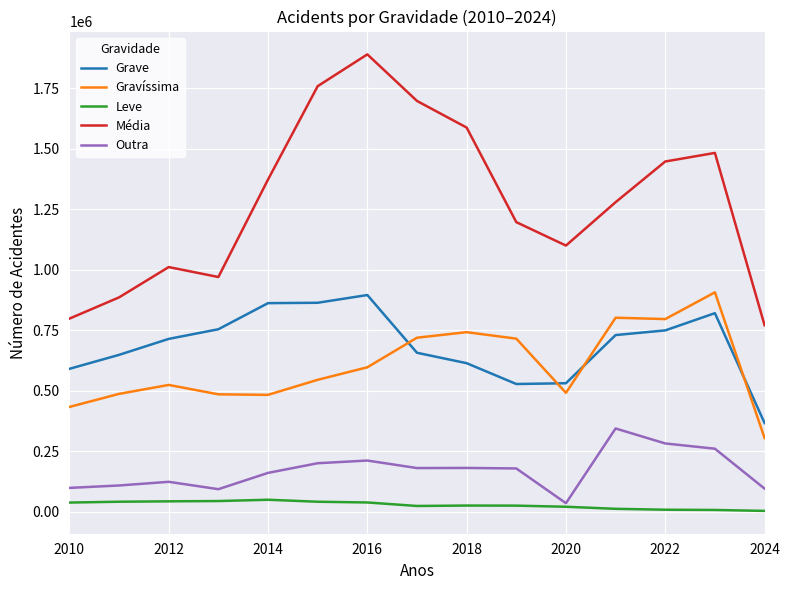

Which series has the largest range (max minus min)?

Média